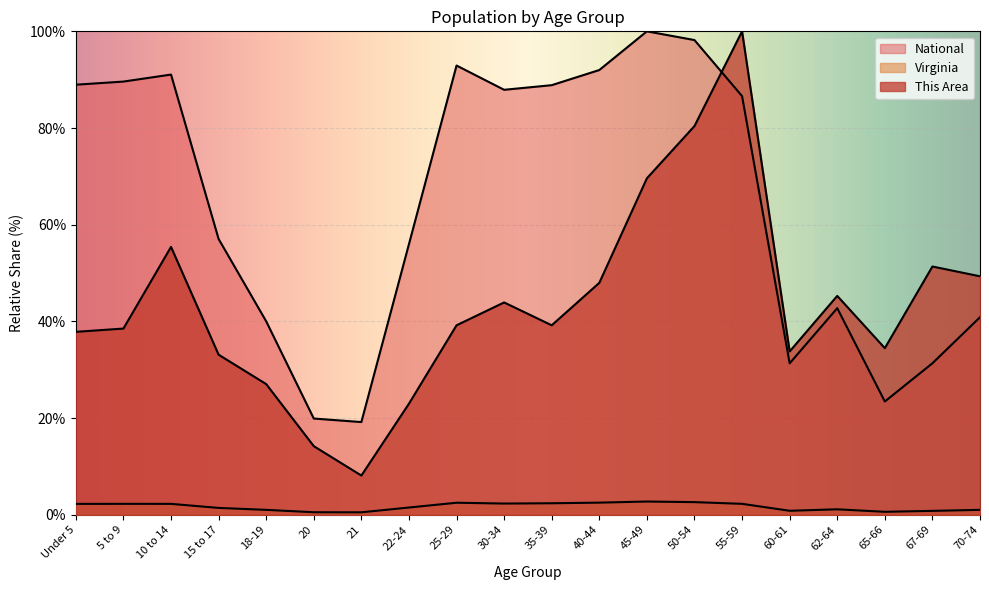

The Virginia series shows 0.7 at 40-44. True or false?

False